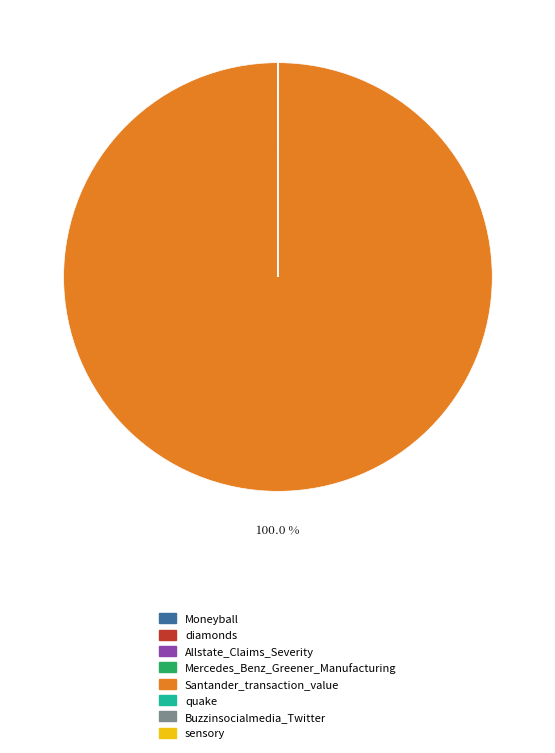

Does any single category account for the majority?

Yes